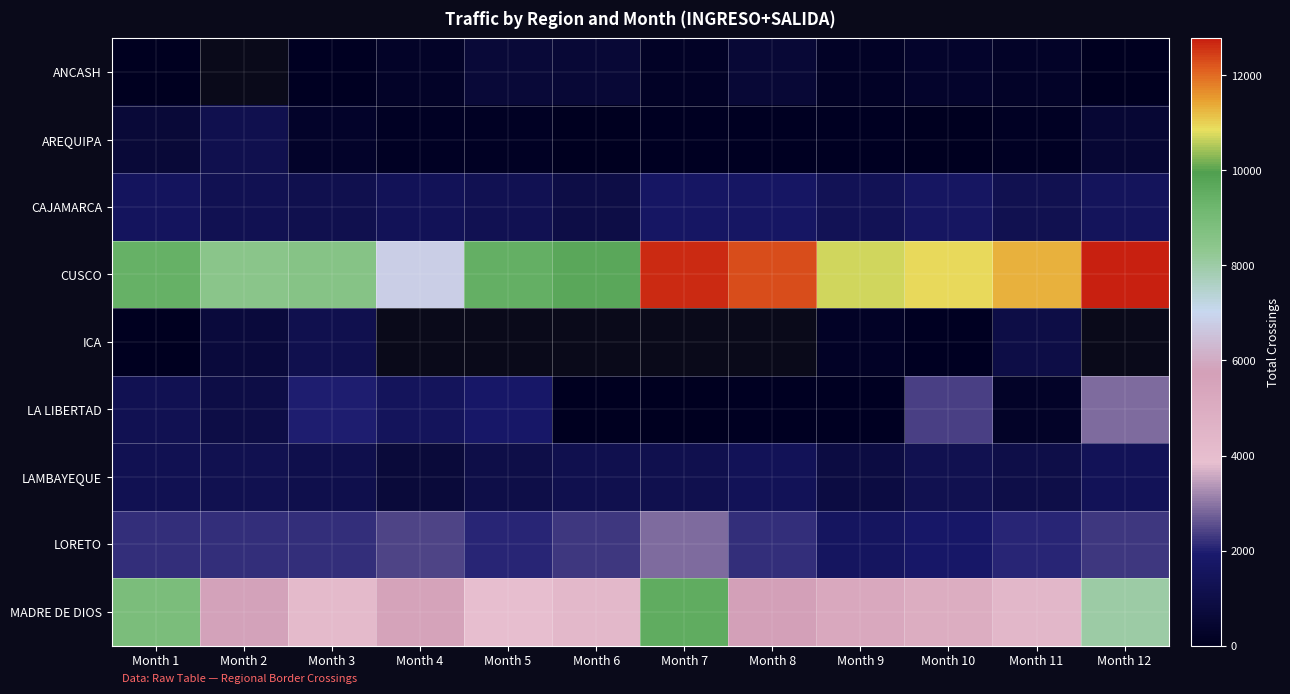

What is the sum of all LA LIBERTAD values?

13193.0